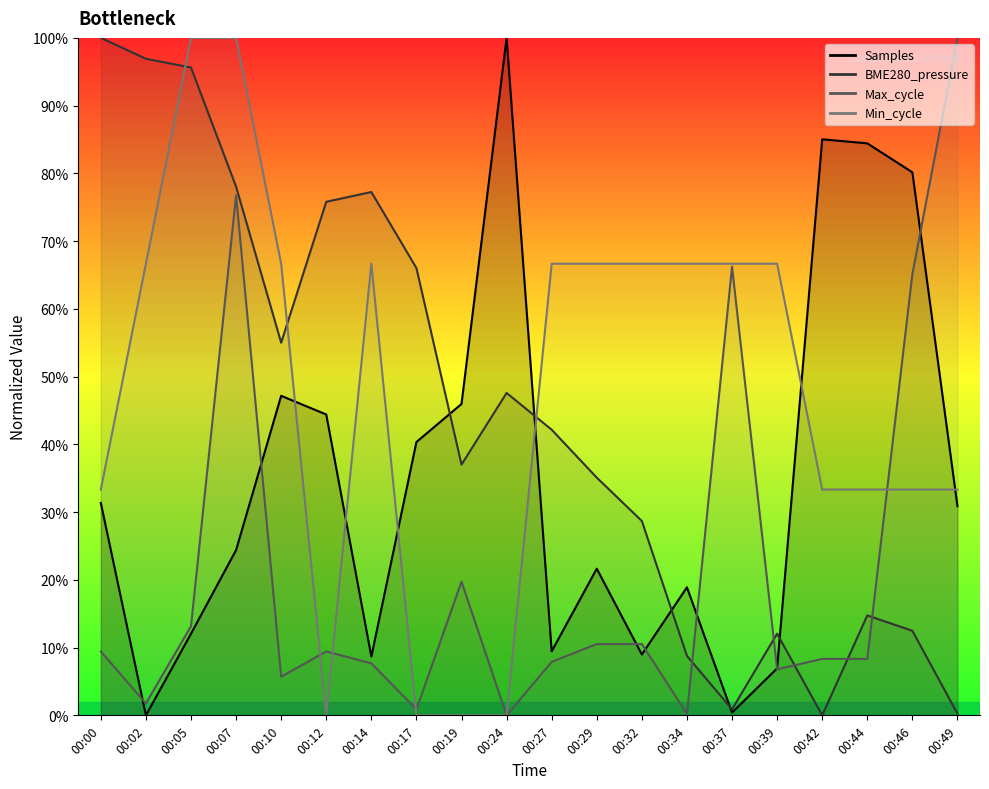

Where is BME280_pressure nearest to the value 50?

00:24